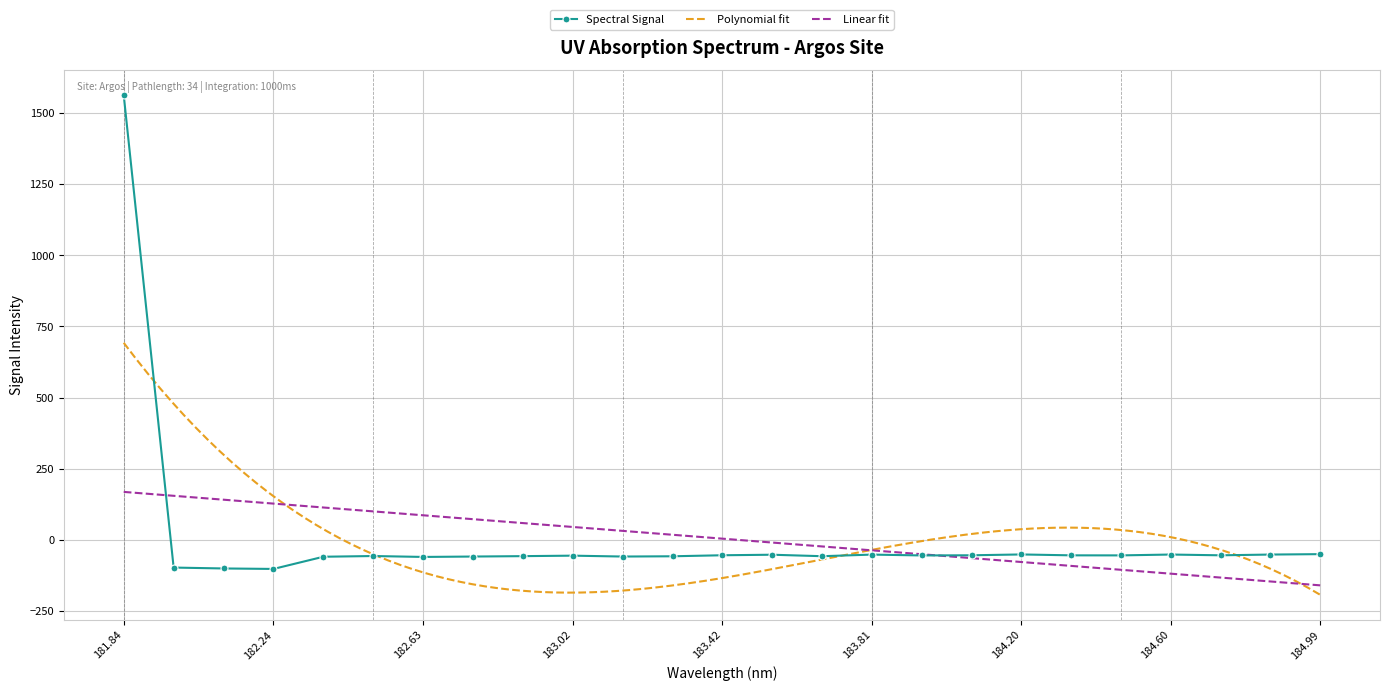

What is the label of the 9th point from the right?

183.9423730432